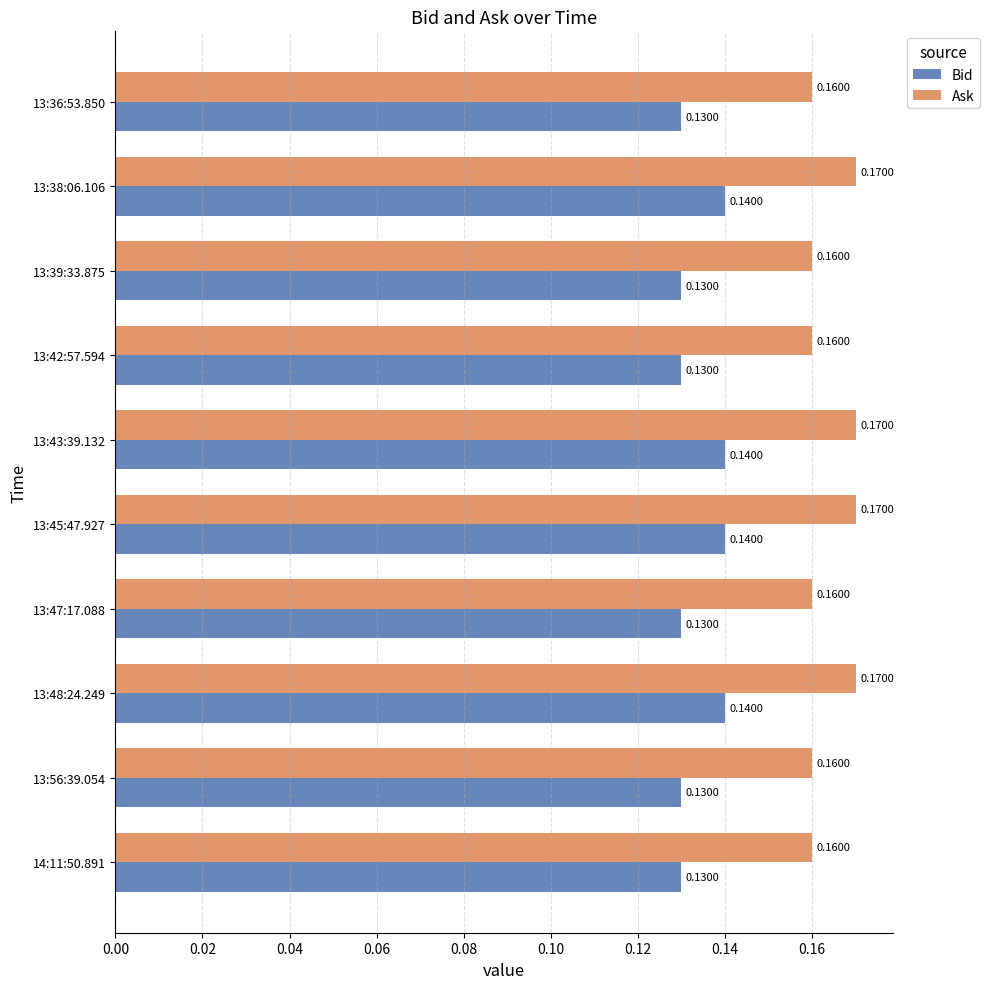

What is the total value across all series at 14:11:50.891?

0.3